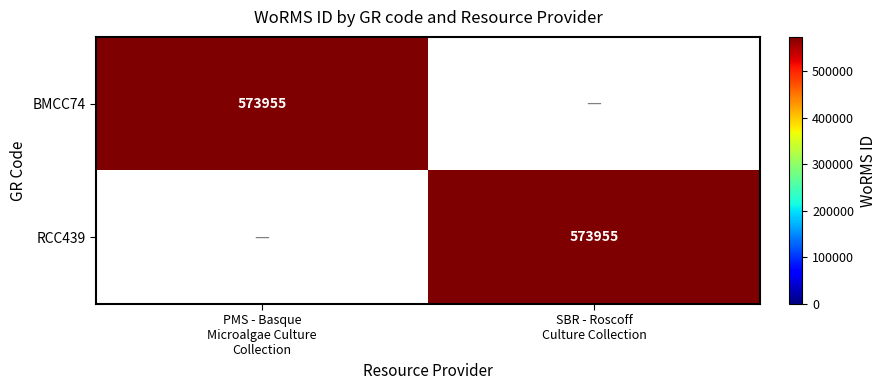

What is the difference between the BMCC74 values at PMS - Basque Microalgae Culture Collection and SBR - Roscoff Culture Collection?

573955